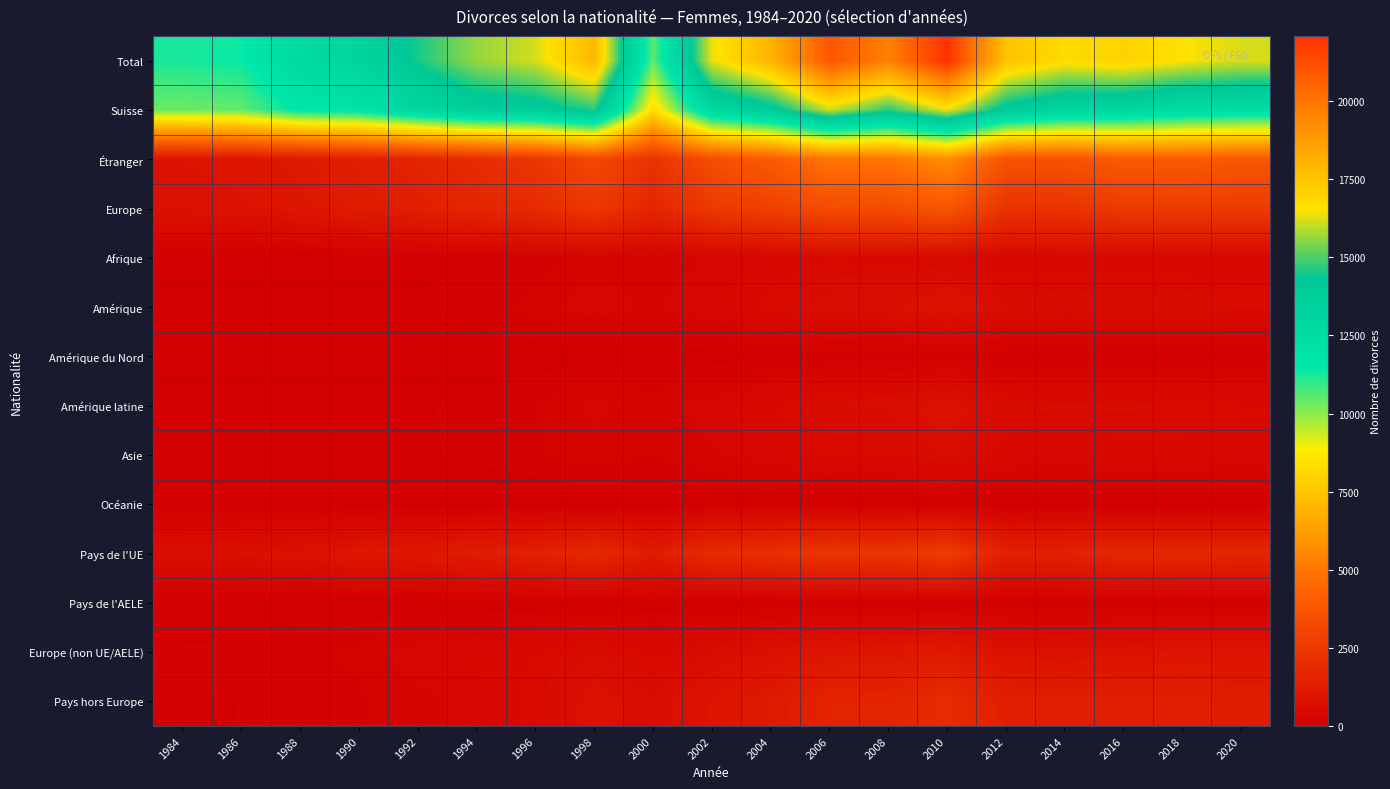

At which category is the sum across all series the highest?

2010